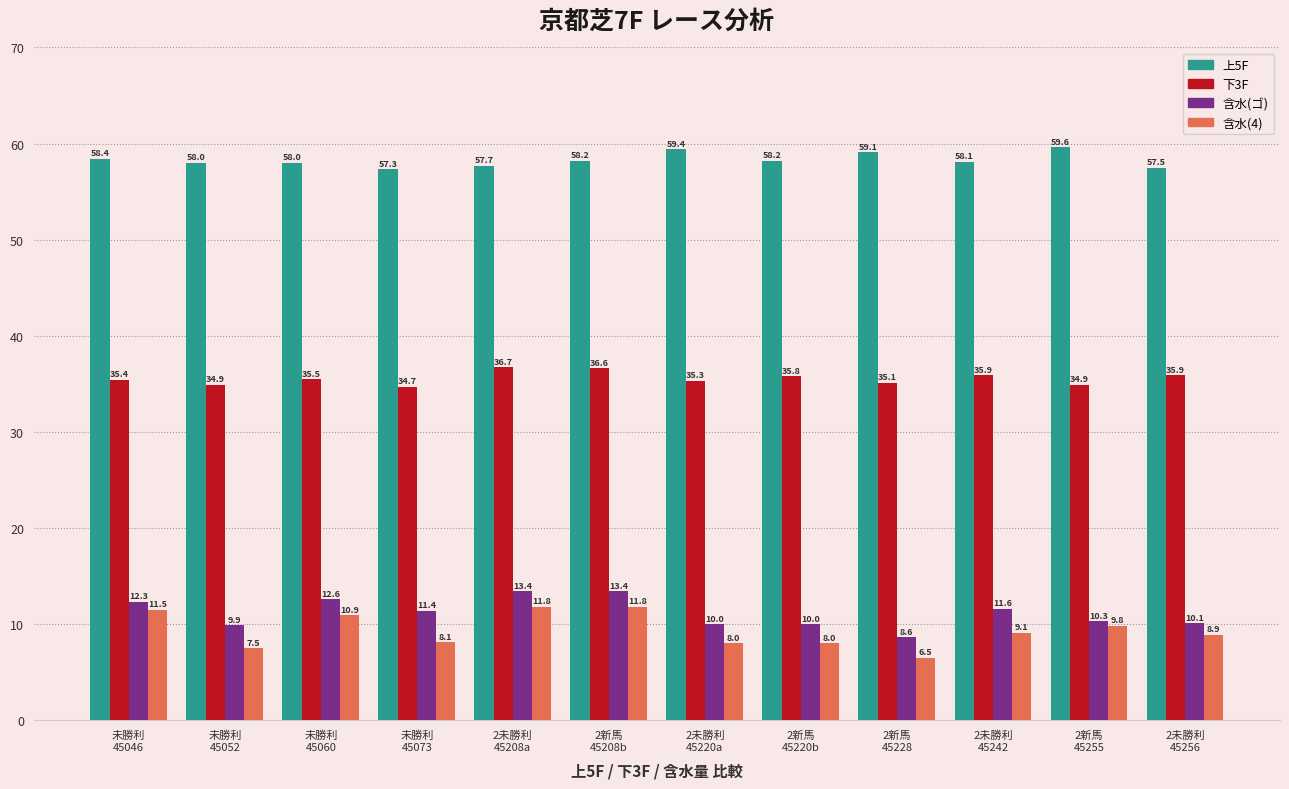

Is it true that 含水(ゴ) equals 15.3 at 未勝利
45052?

False